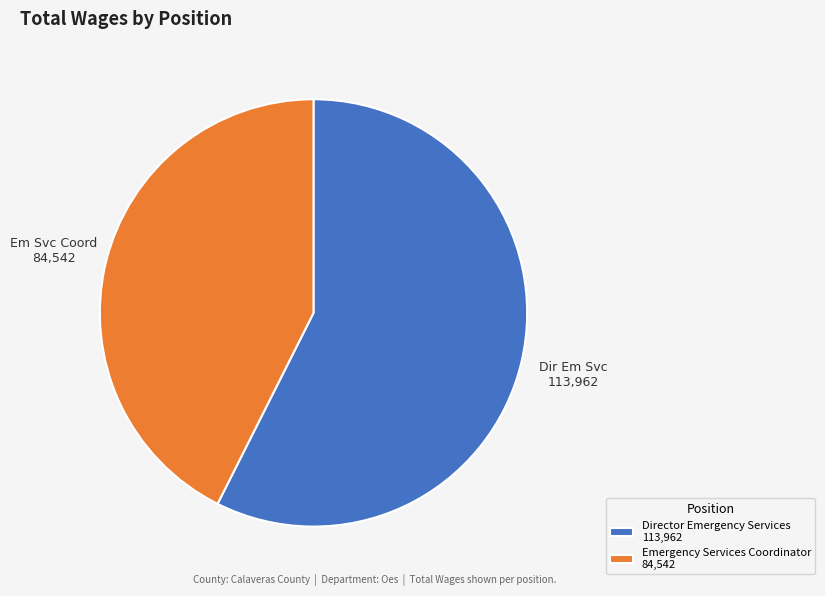

True or false: Emergency Services Coordinator accounts for 43% of the total.

True